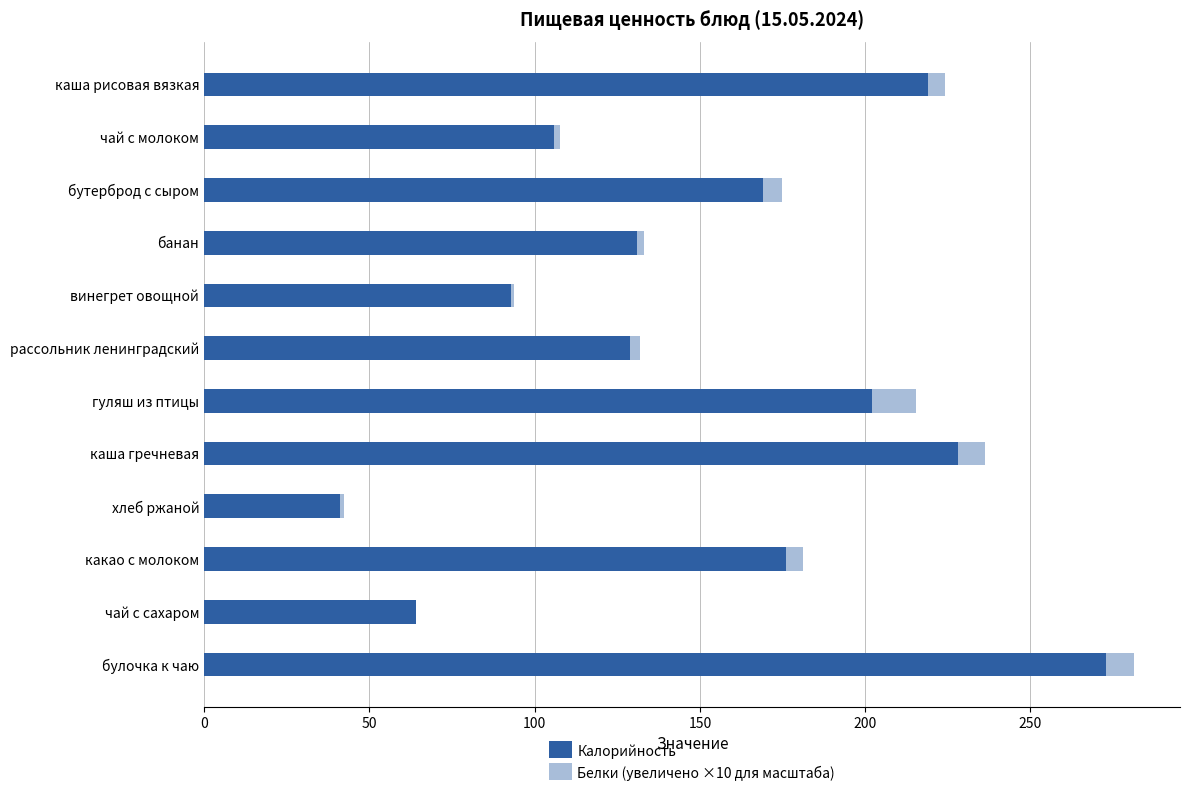

Count the number of data series in this chart.

2